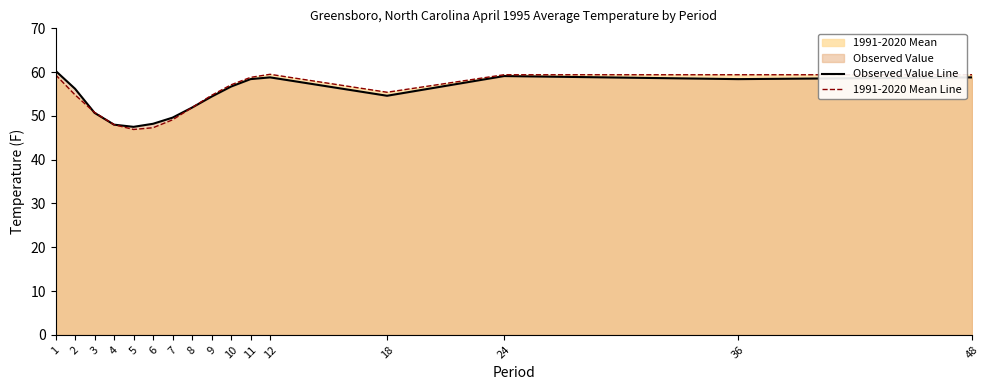

At which category does Observed Value Line reach its first local peak?

12